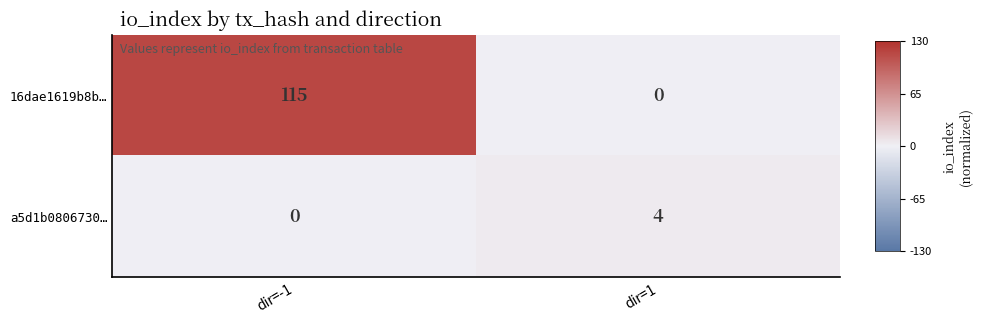

Rank the series by their maximum value, from highest to lowest.

16dae1619b8b…, a5d1b0806730…